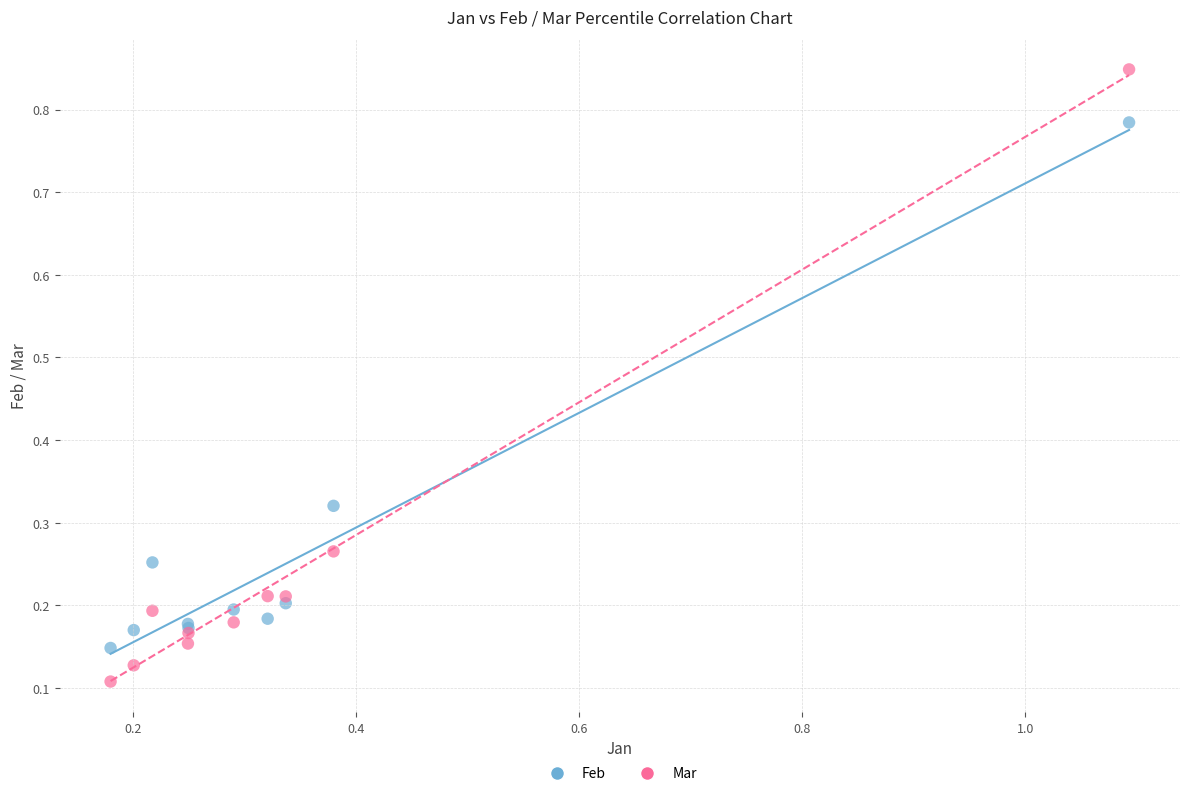

Which series has the widest spread of Y values?

Mar